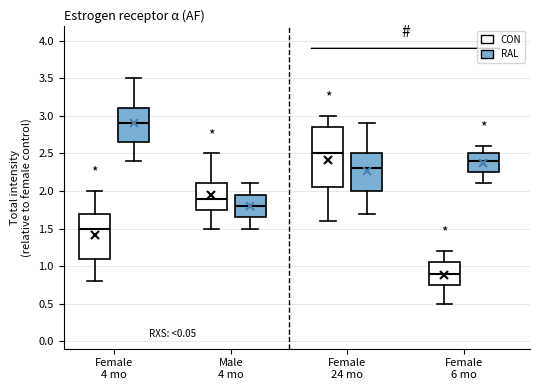

Where does the upper whisker of the box for Female 24 mo (CON) end on the y-axis? The values are not printed on the chart, so give them approximately, as read against the axis.

3.00